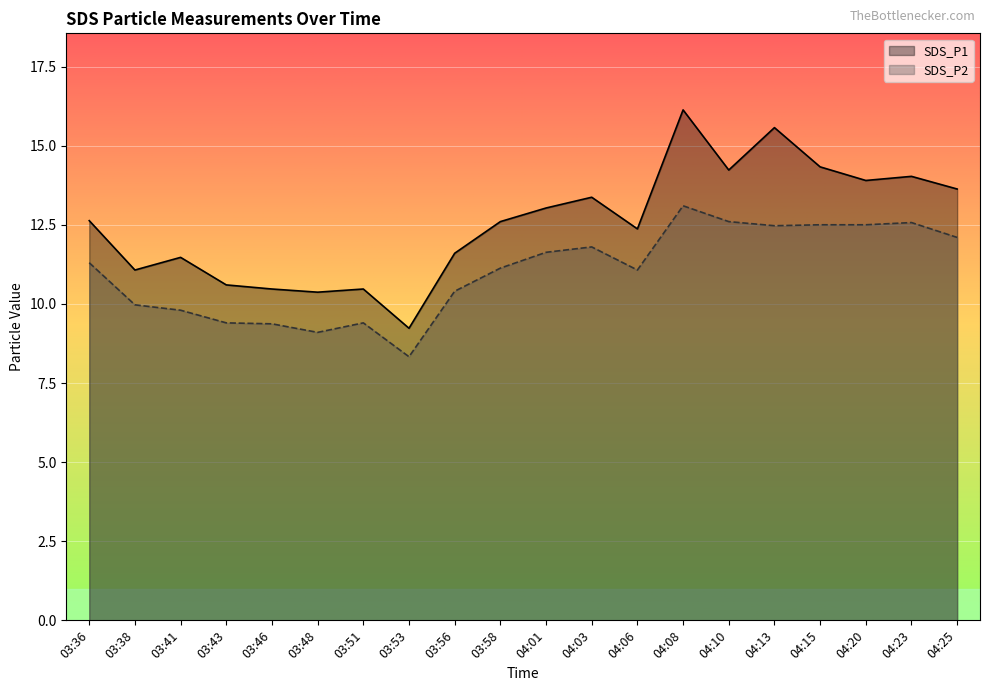

What are all the series names shown in the legend?

SDS_P1, SDS_P2